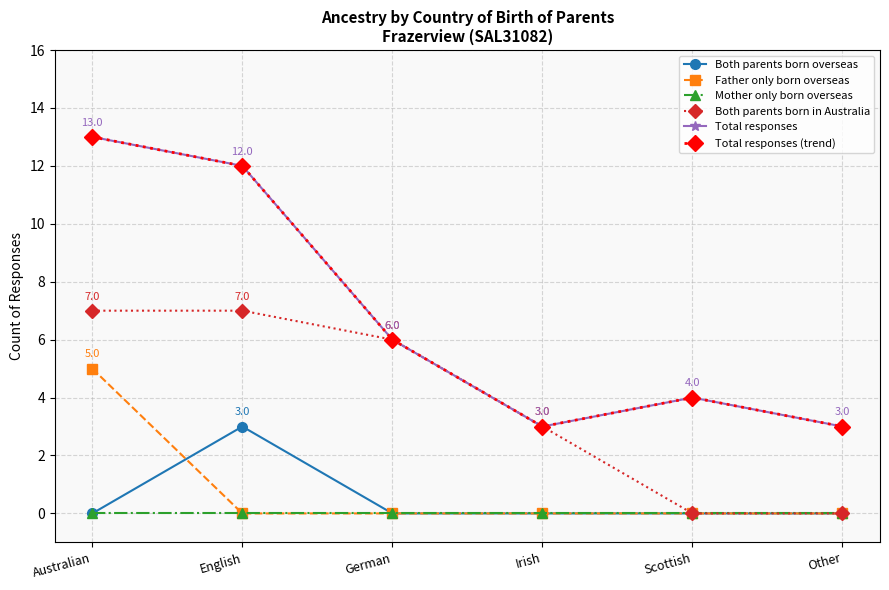

Which category has the lowest value in the Mother only born overseas series?

Australian